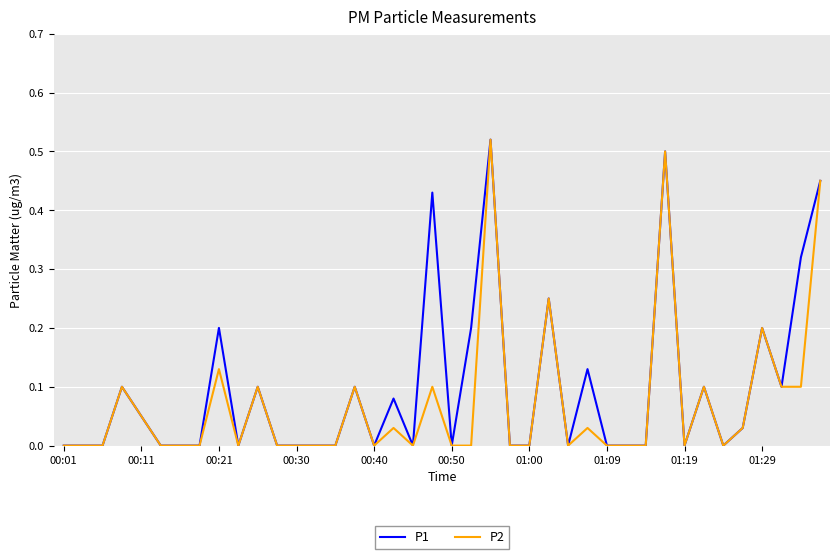

What are all the series names shown in the legend?

P1, P2